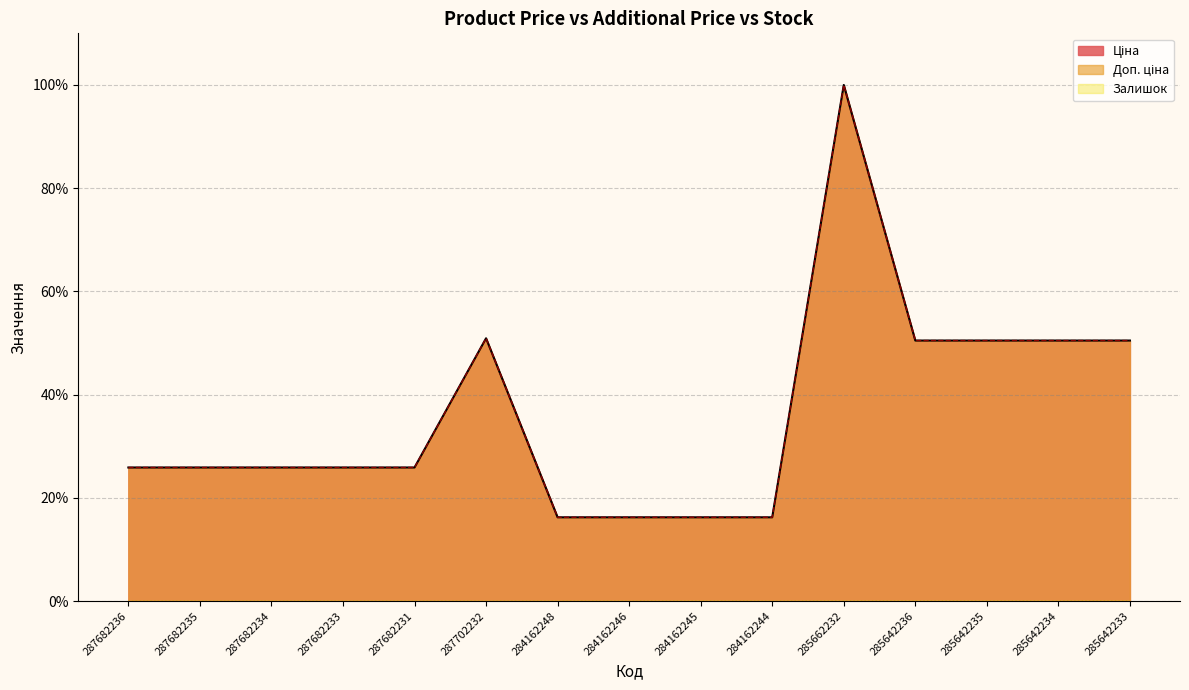

How many data points in Ціна are above 25?

11